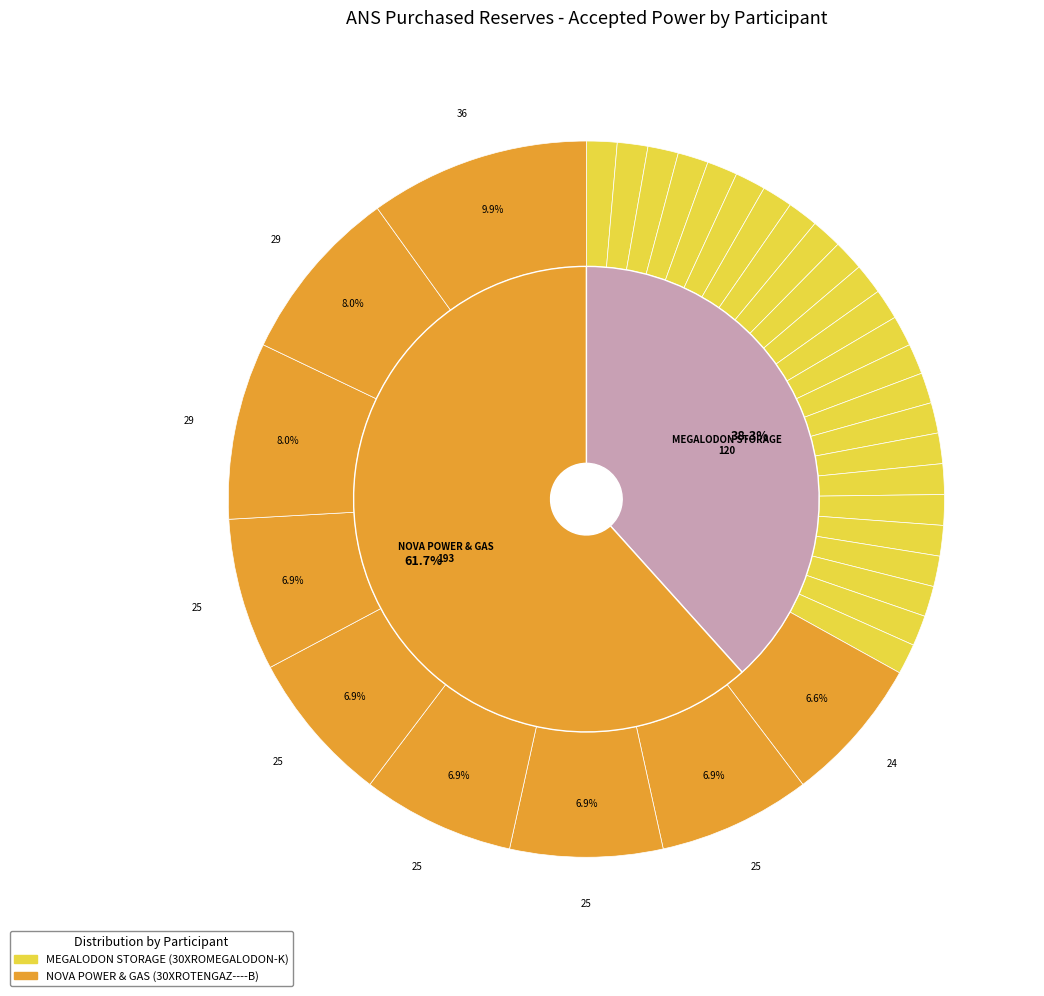

Which category has the biggest portion of the pie?

NOVA POWER & GAS (30XROTENGAZ----B) - 08:00-09:00